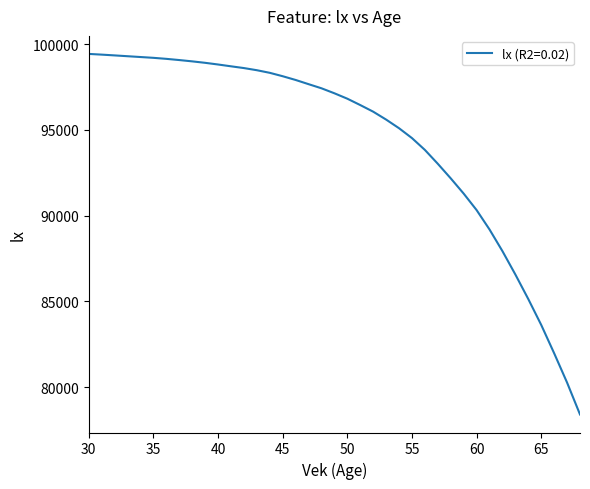

What is the average value?

94402.6